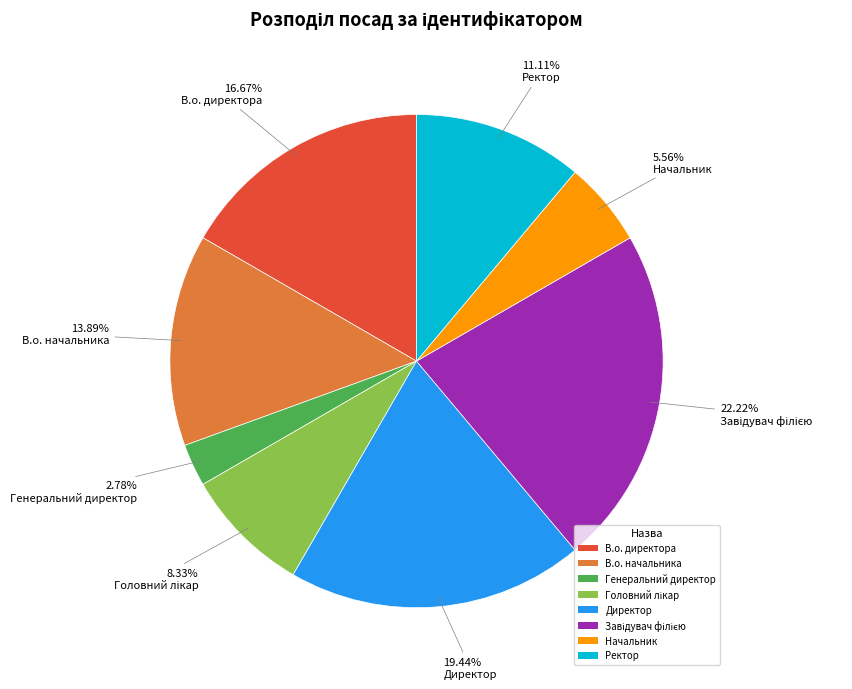

Approximately how many times larger is the value at В.о. начальника compared to В.о. директора?

0.8